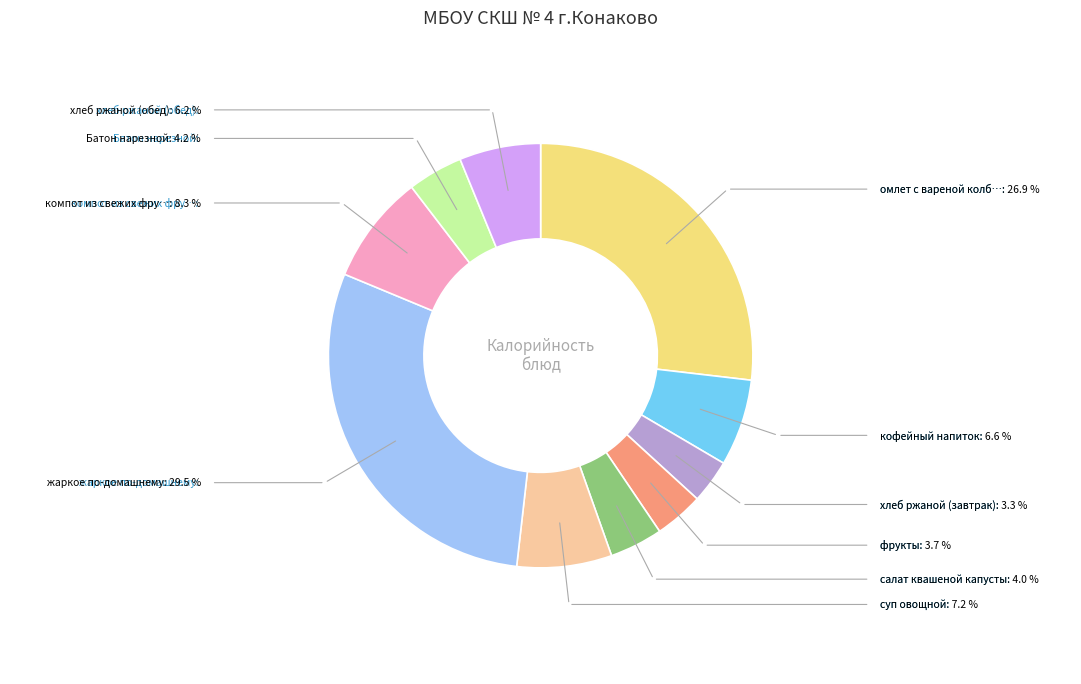

Does any single category account for the majority?

No